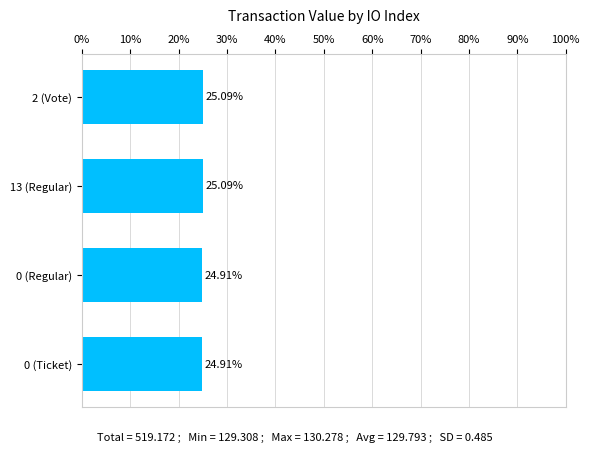

Does the chart contain any negative values?

No